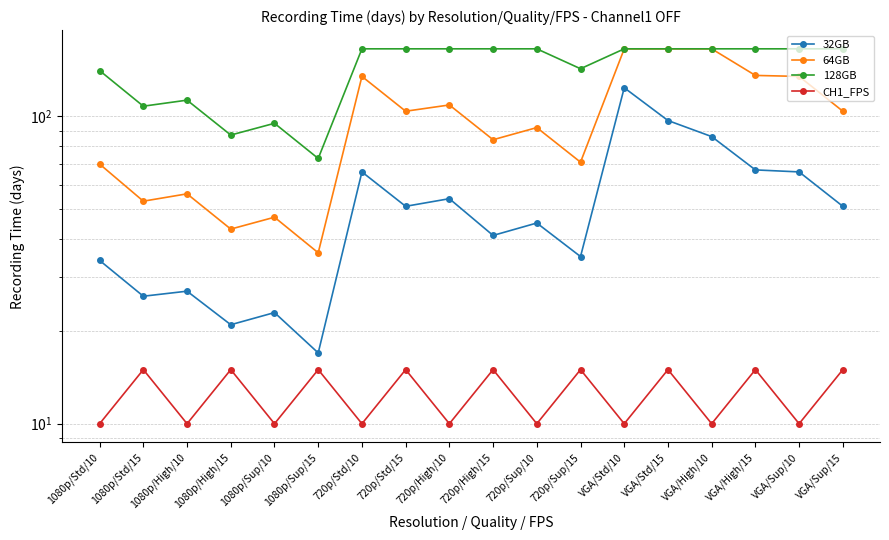

Read the 64GB value at 1080p/Std/15, to the nearest 5.

55